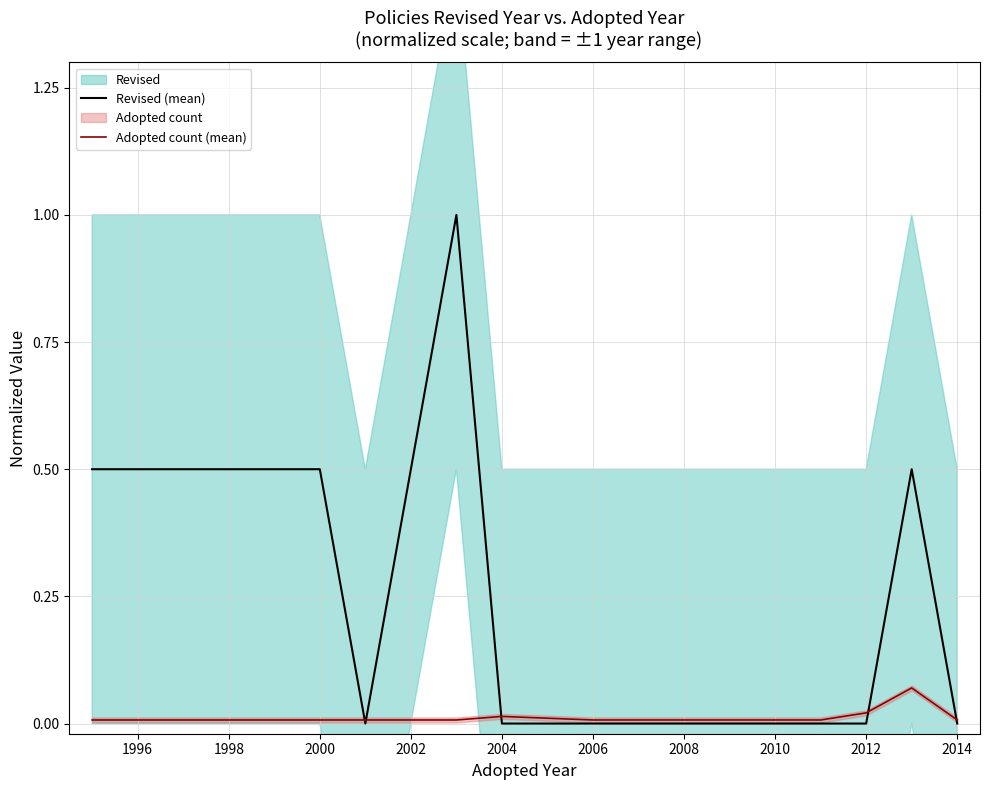

Which series ends up on top after the final intersection of Adopted count (mean) and Revised (mean)?

Adopted count (mean)